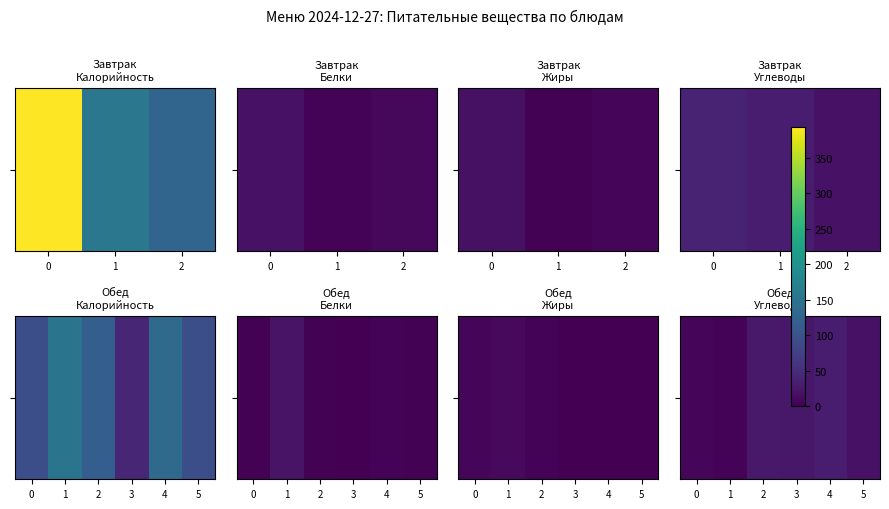

What is the sum of the values at 0 and 3?

32.5